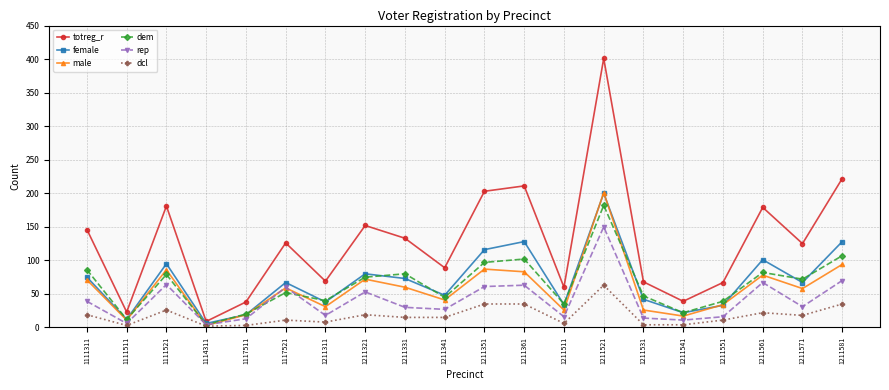

What is the difference between the highest and lowest values at 1111511?

20